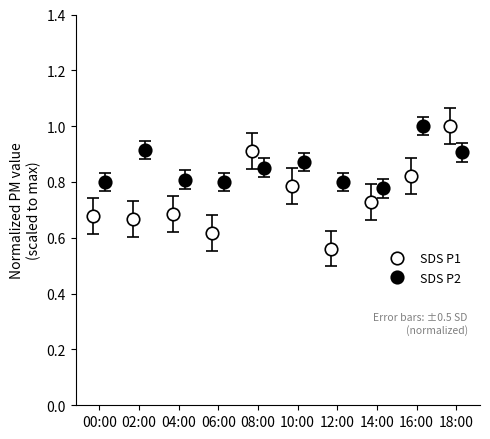

What is the spread (max minus min) of values at 10:00?

0.1